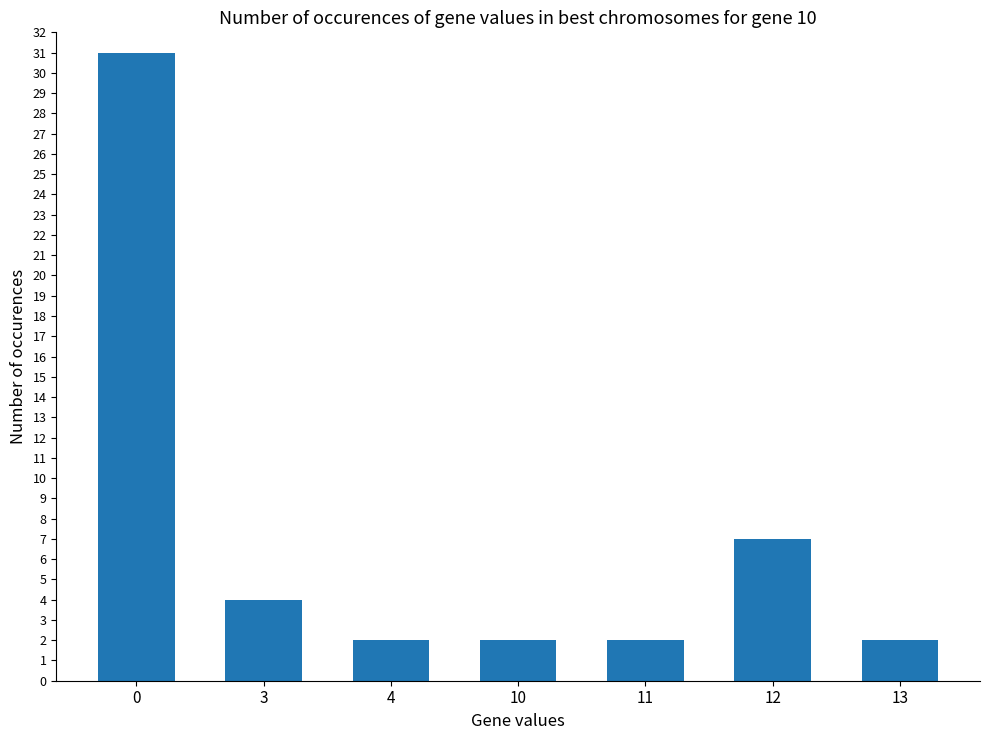

What is the value of the 5th bar from the left?

2